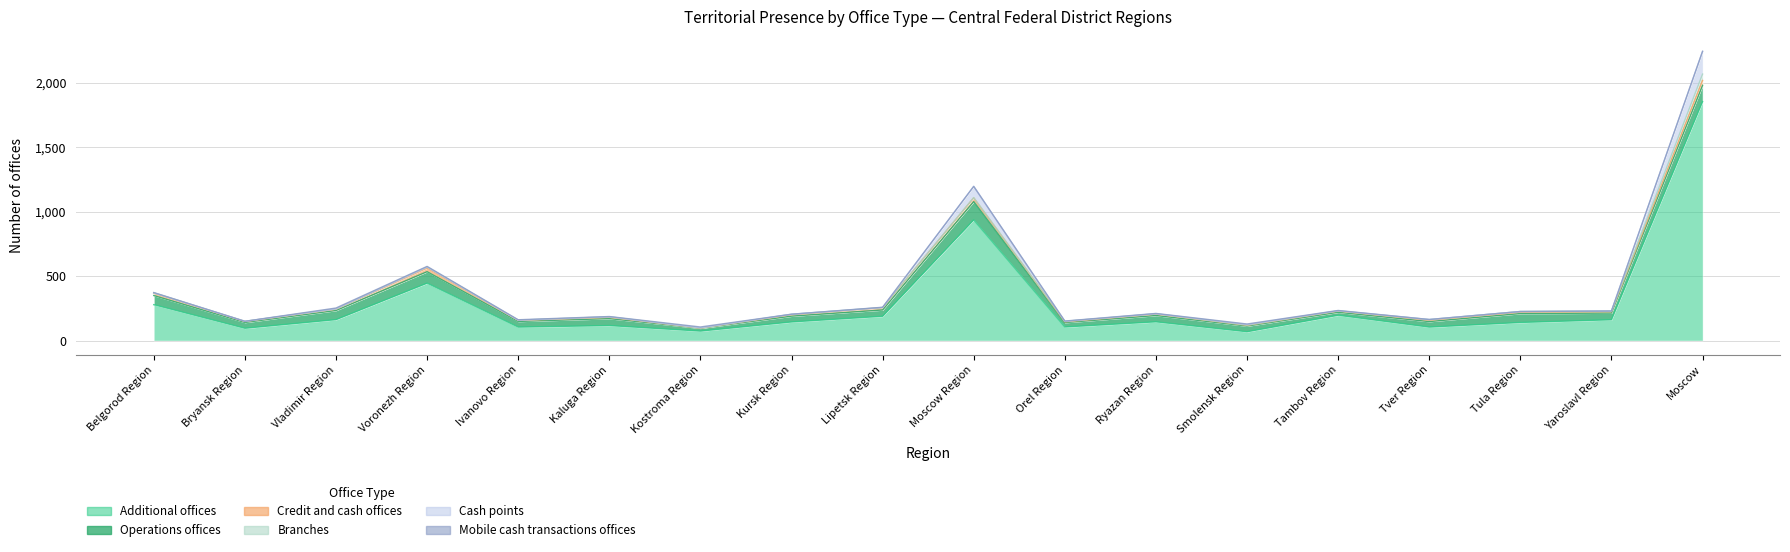

True or false: Mobile cash transactions offices and Additional offices cross at least once.

False